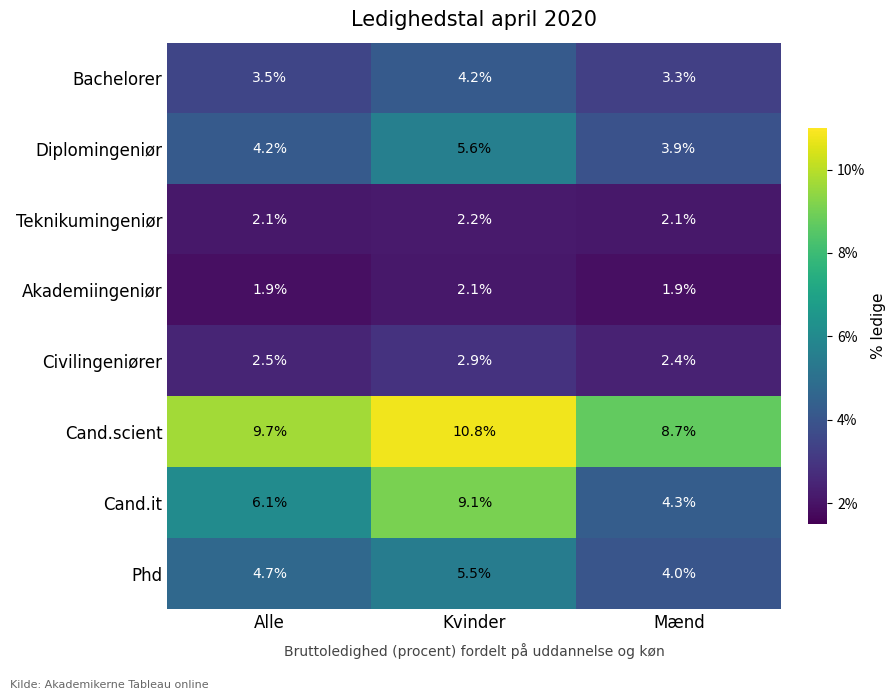

How many data points does each series have?

3